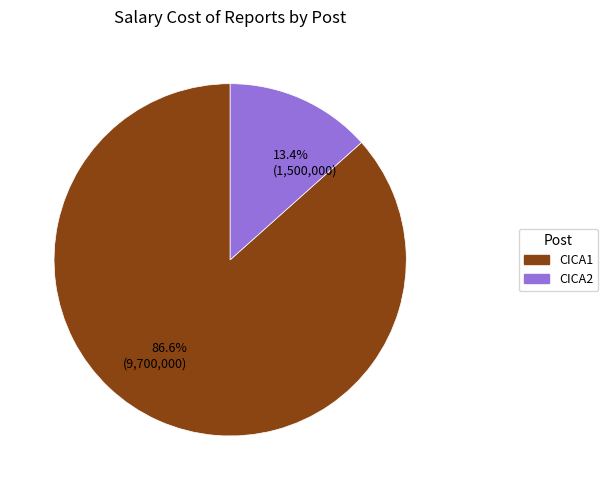

To the nearest percent, what is the difference between the largest and smallest slice percentages?

73%